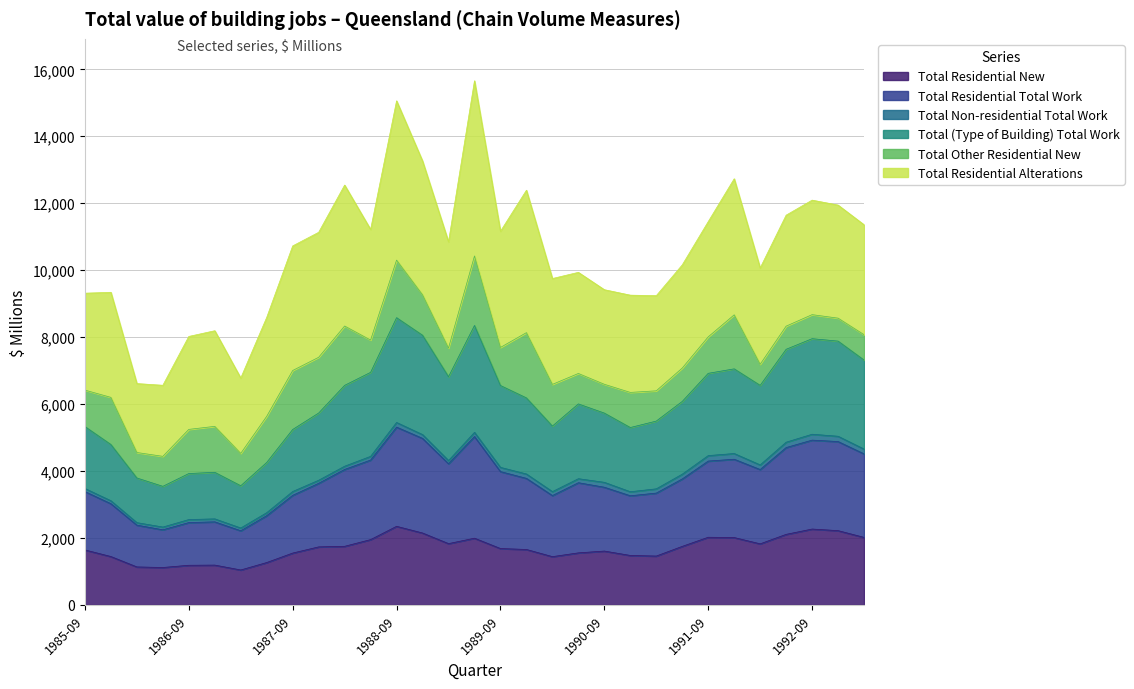

What are all the series names shown in the legend?

Total Residential New, Total Residential Total Work, Total Non-residential Total Work, Total (Type of Building) Total Work, Total Other Residential New, Total Residential Alterations